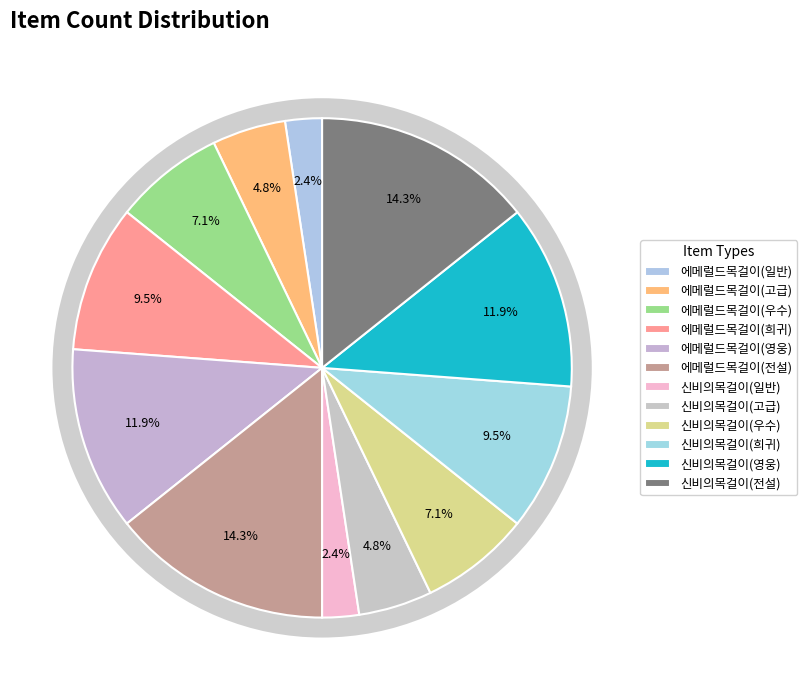

Does 에메럴드목걸이(일반) represent more than half of the total?

No